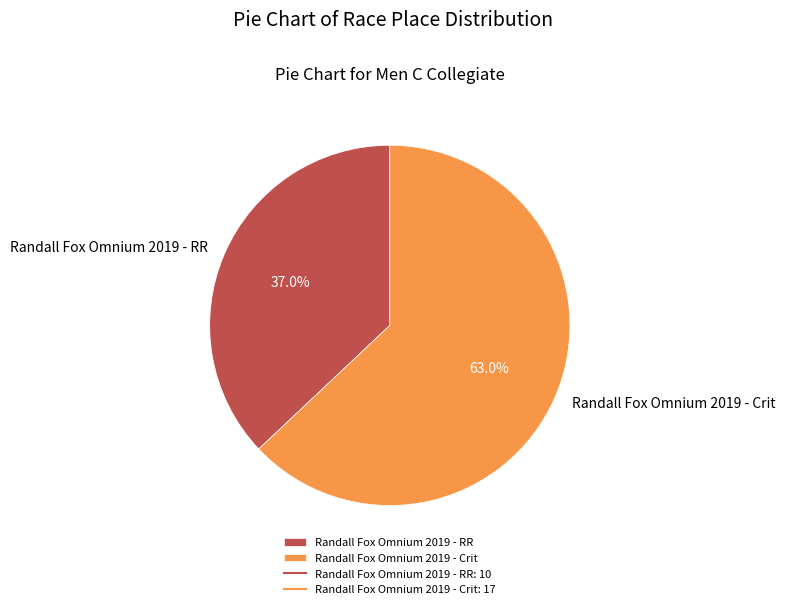

To the nearest percent, what portion does Randall Fox Omnium 2019 - RR represent?

37%